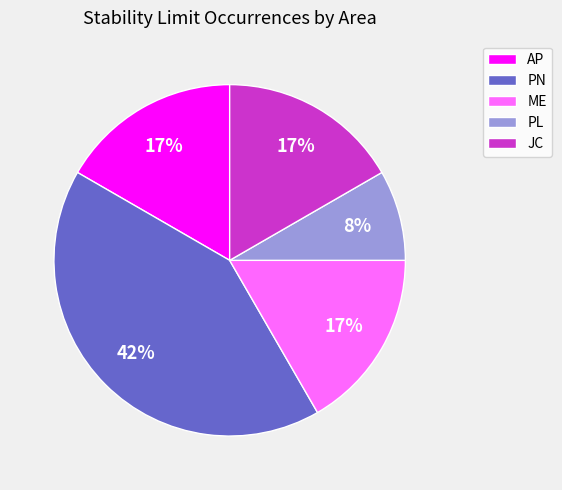

The ME slice represents 17% of the pie. True or false?

True